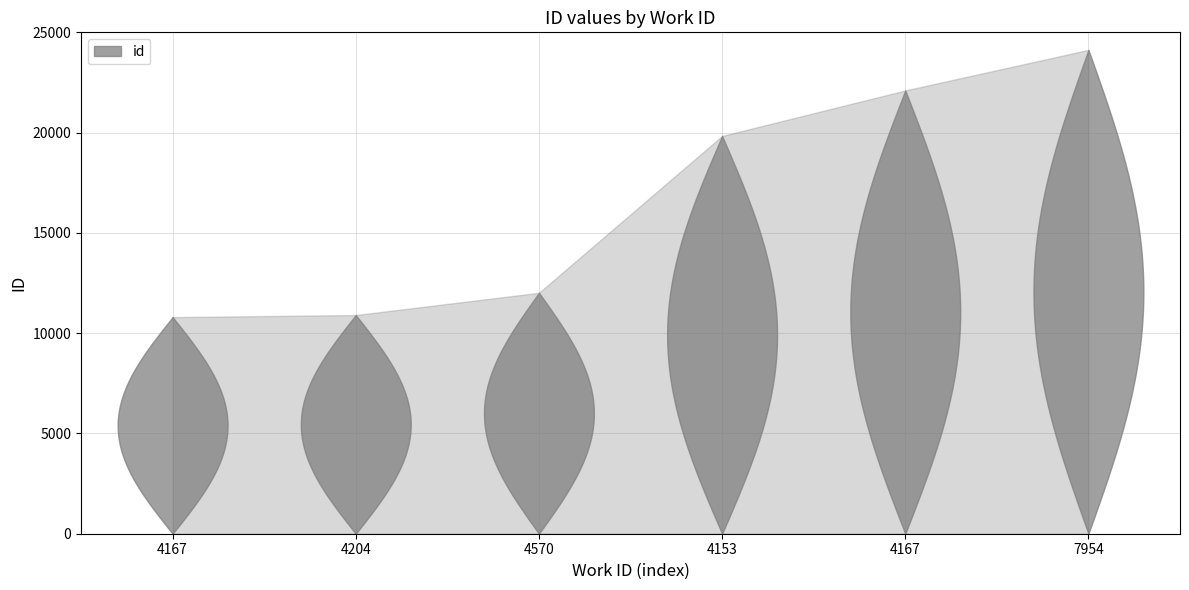

Which label corresponds to the smallest value in the chart?

4167